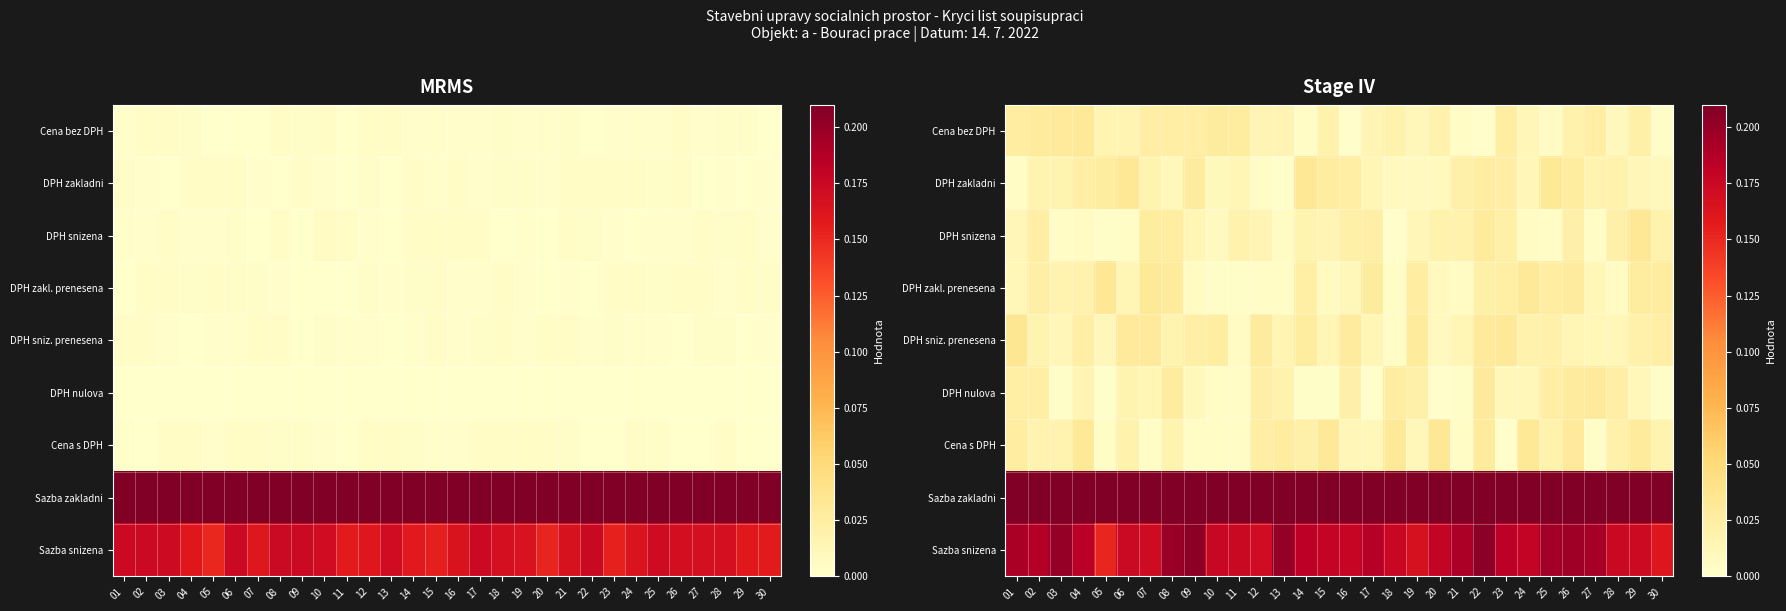

At which category is the sum across all series the highest?

22